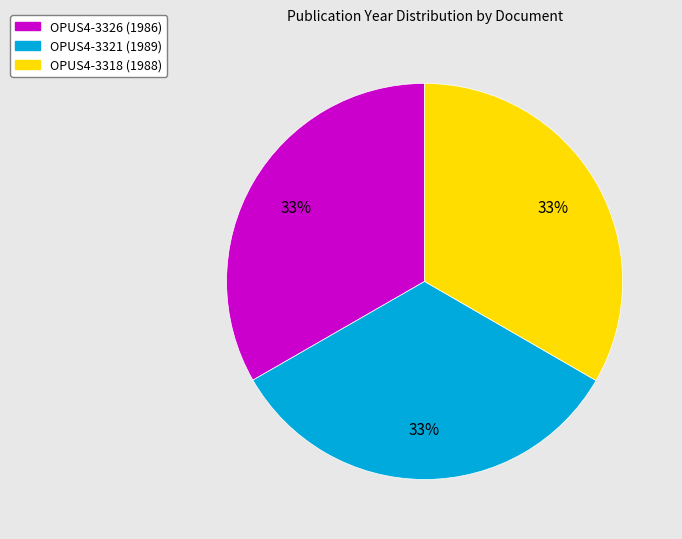

To the nearest percent, what percentage of the pie is OPUS4-3321?

33%